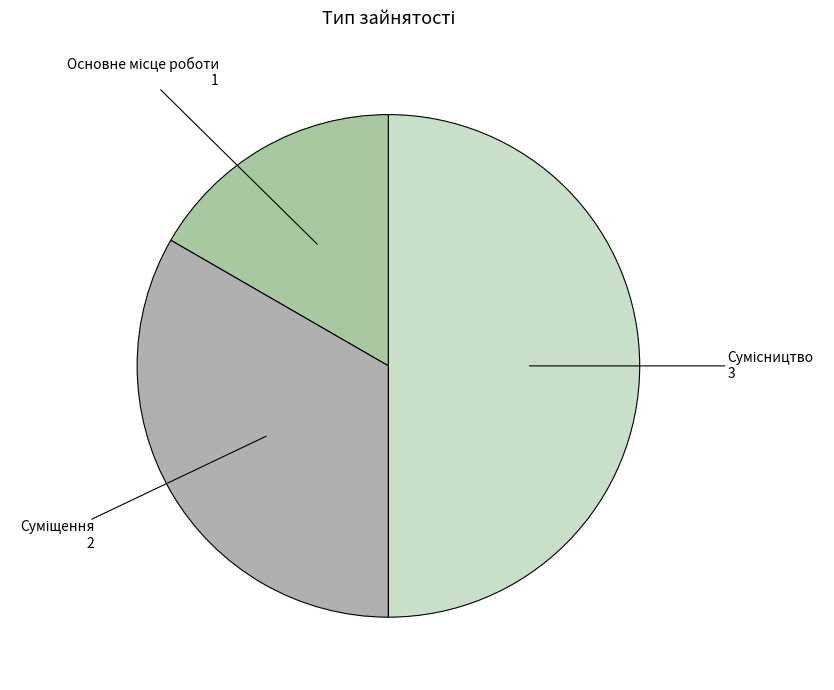

What percentage do Основне місце роботи and Суміщення together represent?

50.0%